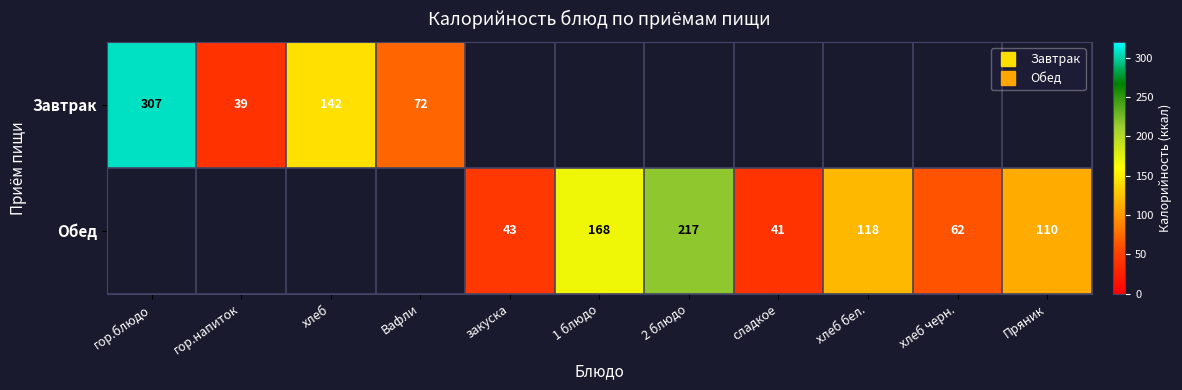

Which category has the lowest value across all series?

закуска